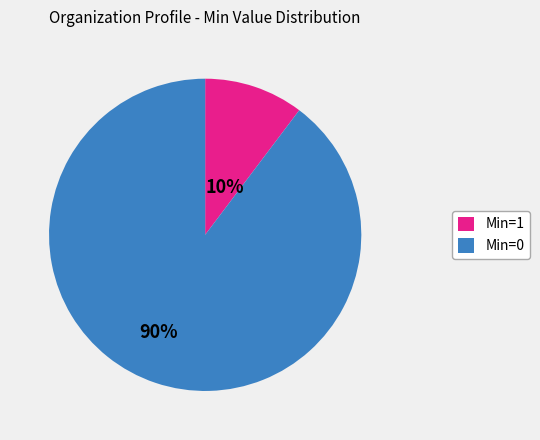

What is the majority slice?

Min=0